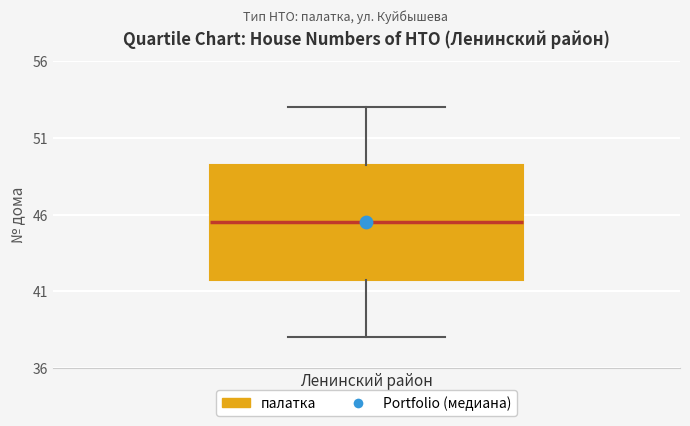

Where does the lower whisker of the box for Ленинский район end on the y-axis? The values are not printed on the chart, so give them approximately, as read against the axis.

38.0